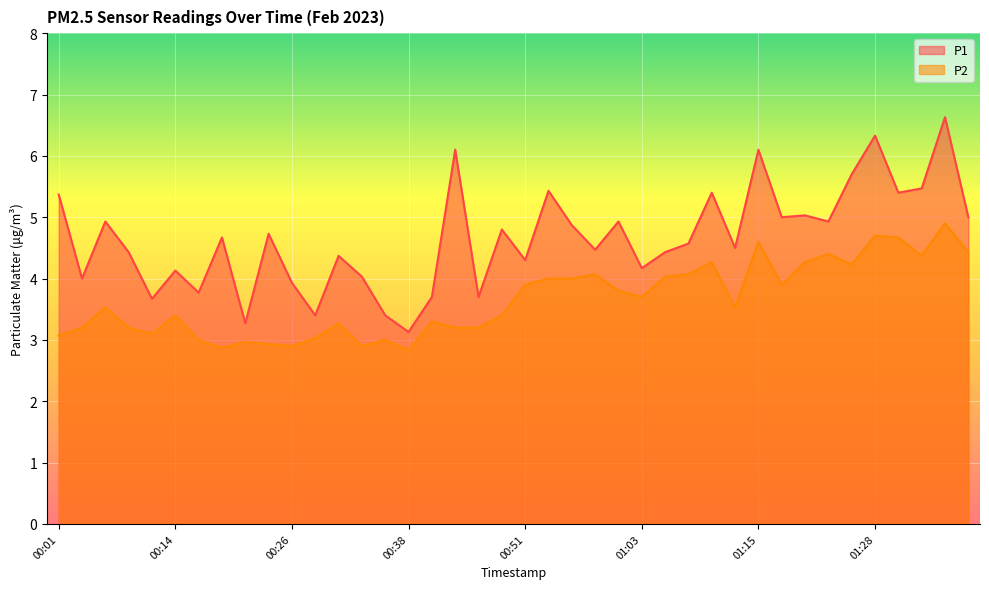

At 00:21, list the series in order from largest to smallest.

P1, P2